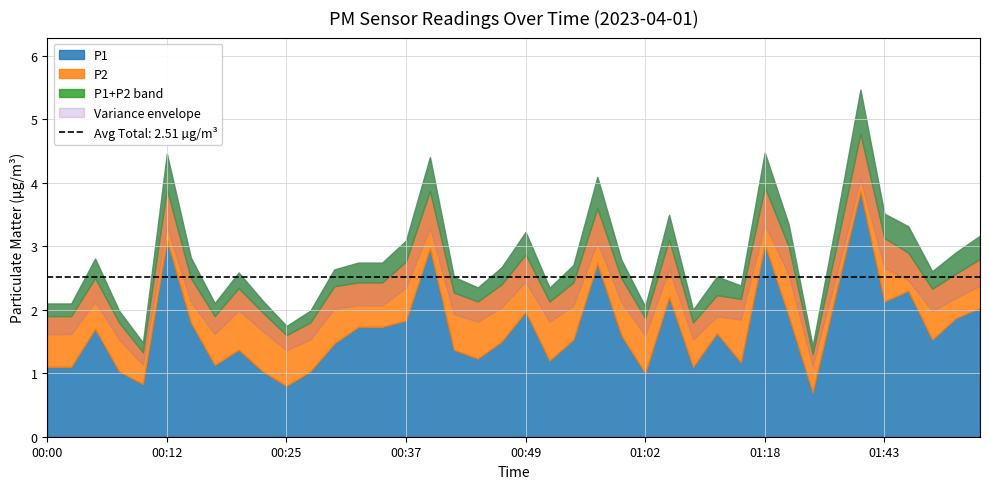

Reading right to left, transcribe all the data shown in this chart.

P1: 01:53=2.0	01:51=1.9	01:48=1.5	01:46=2.3	01:43=2.1	01:40=3.9	01:38=2.3	01:32=0.7	01:26=1.9	01:18=3.0	01:15=1.2	01:13=1.6	01:10=1.1	01:05=2.2	01:02=1.0	01:00=1.6	00:57=2.7	00:54=1.5	00:52=1.2	00:49=2.0	00:47=1.5	00:44=1.2	00:42=1.4	00:39=3.0	00:37=1.8	00:34=1.7	00:32=1.7	00:29=1.5	00:27=1.0	00:25=0.8	00:22=1.0	00:20=1.4	00:17=1.1	00:15=1.8	00:12=3.1	00:10=0.8	00:07=1.0	00:05=1.7	00:02=1.1	00:00=1.1
P2: 01:53=0.8	01:51=0.7	01:48=0.8	01:46=0.6	01:43=1.0	01:40=0.9	01:38=0.7	01:32=0.6	01:26=1.1	01:18=0.9	01:15=1.0	01:13=0.6	01:10=0.7	01:05=0.9	01:02=0.9	01:00=0.9	00:57=0.9	00:54=0.9	00:52=0.9	00:49=0.9	00:47=0.9	00:44=0.9	00:42=0.9	00:39=0.9	00:37=0.9	00:34=0.7	00:32=0.7	00:29=0.9	00:27=0.8	00:25=0.8	00:22=0.9	00:20=1.0	00:17=0.8	00:15=0.7	00:12=0.8	00:10=0.5	00:07=0.8	00:05=0.8	00:02=0.8	00:00=0.8